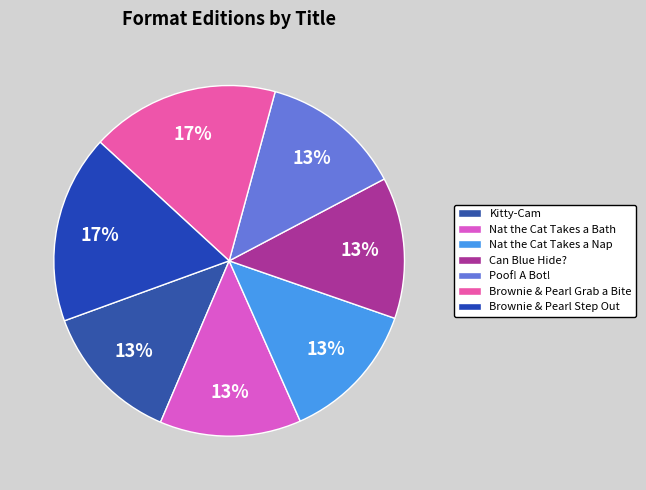

Is there any slice that represents more than half of the pie?

No